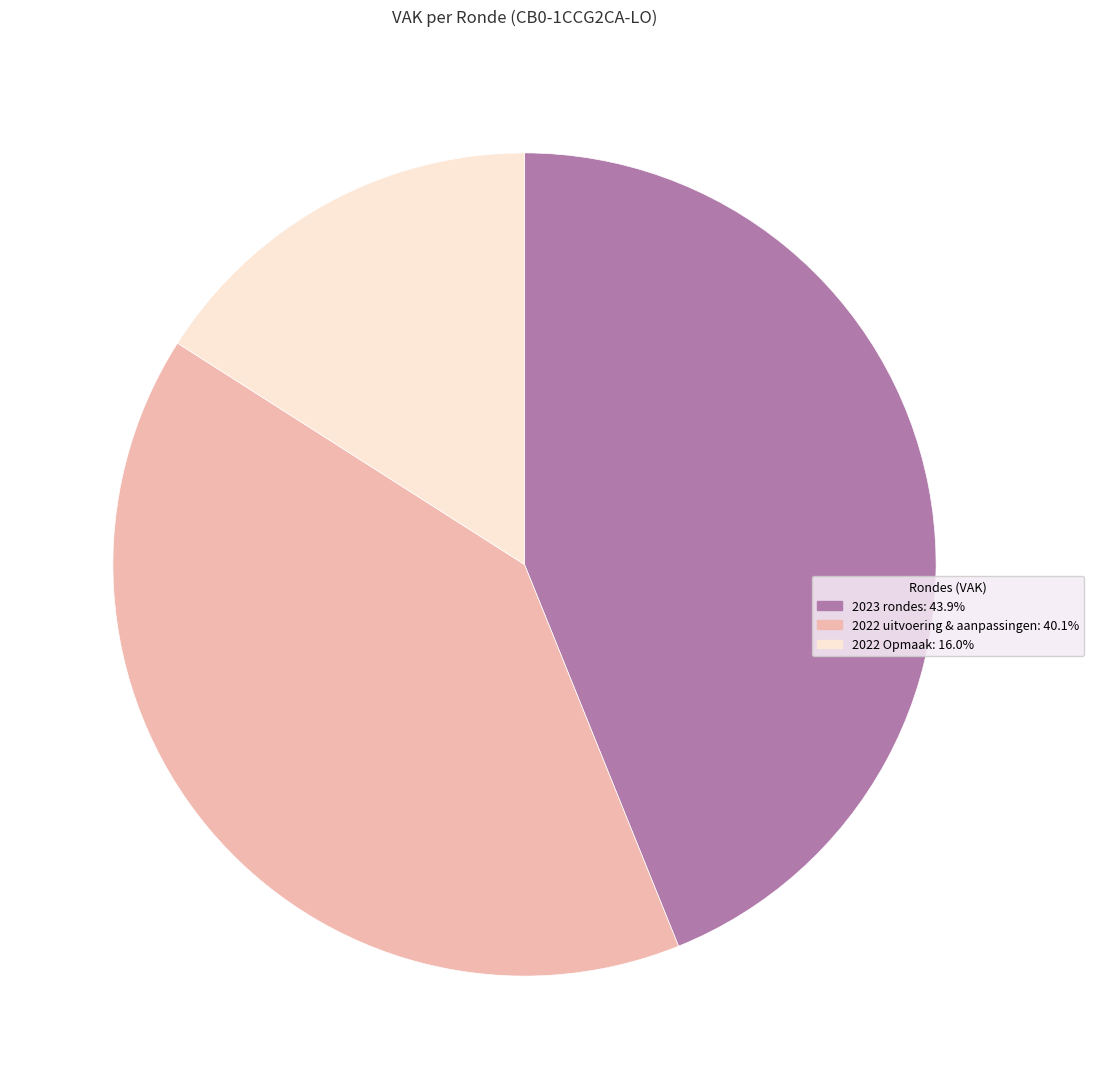

How many segments does this pie chart have?

3